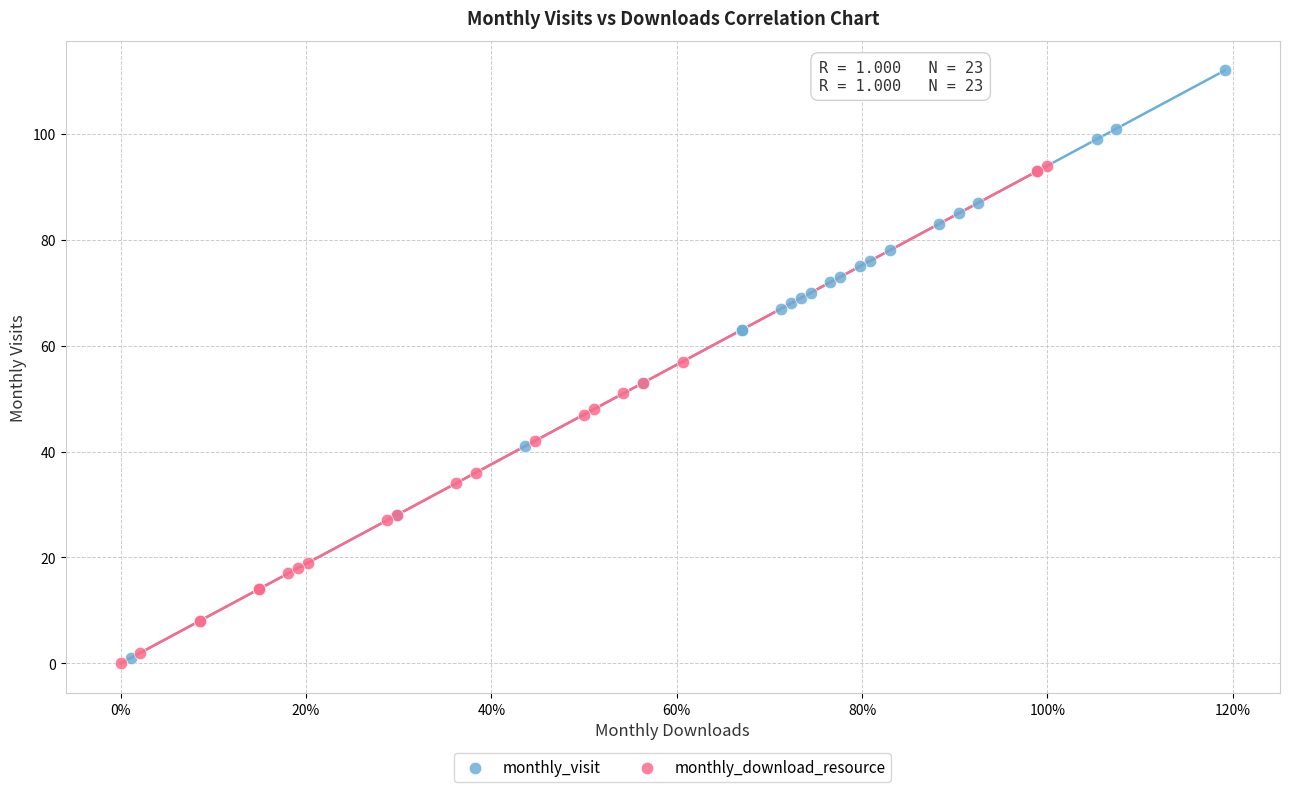

Which series has the widest spread of Y values?

monthly_visit